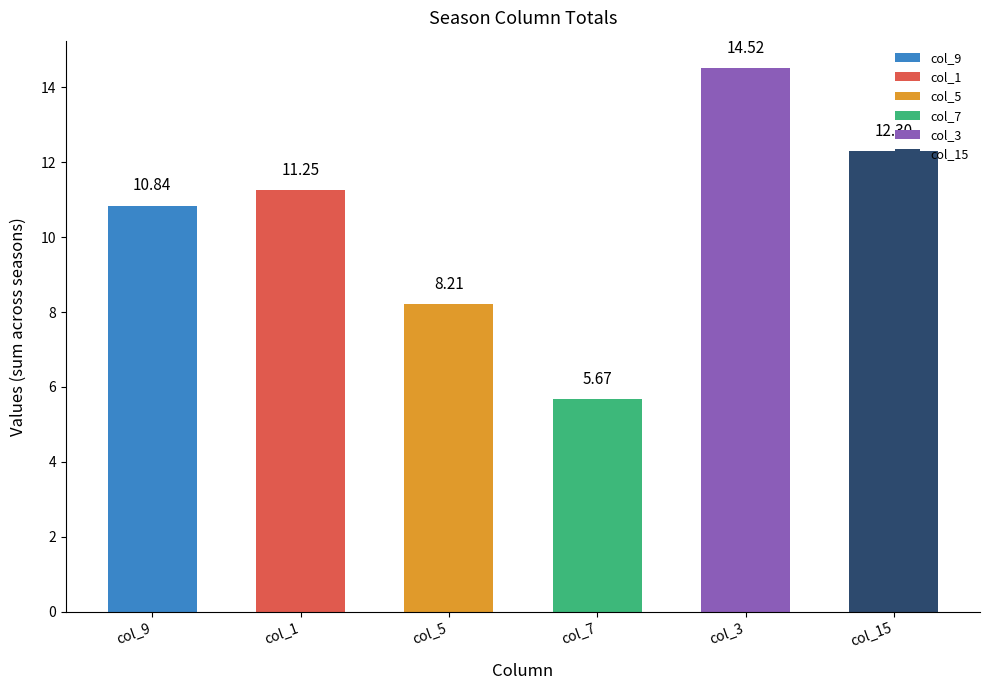

What is the ratio of the value at col_3 to the value at col_1?

1.3